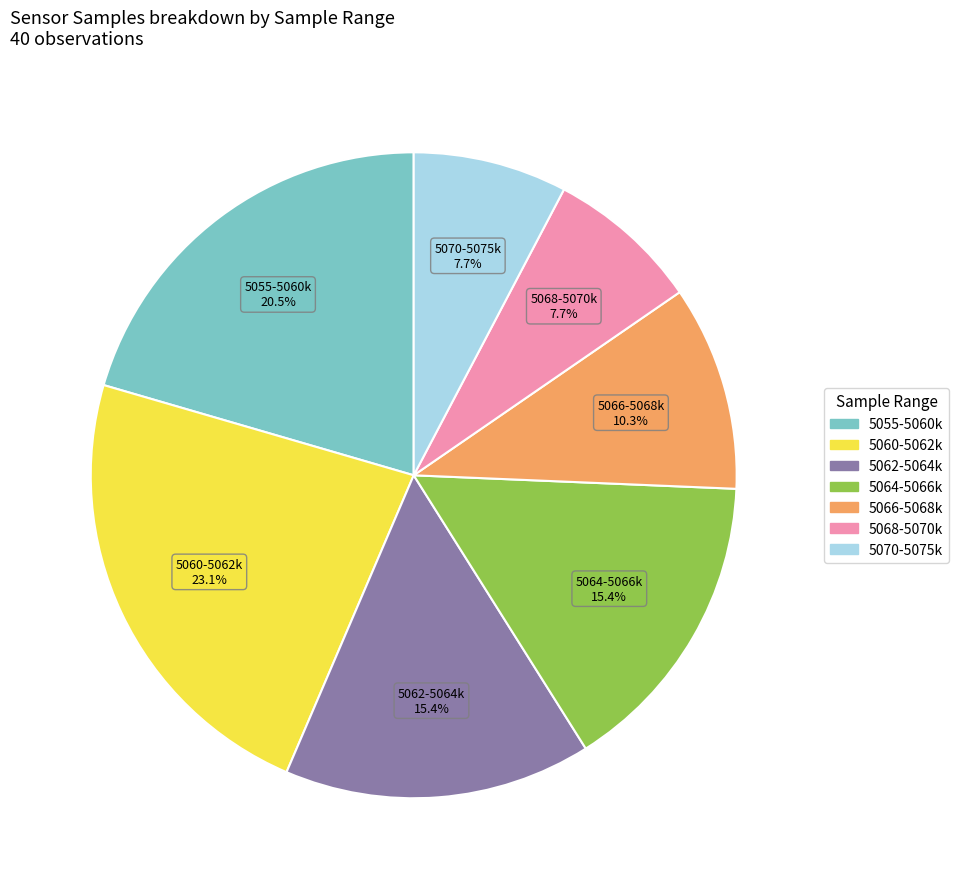

Does any single category account for the majority?

No